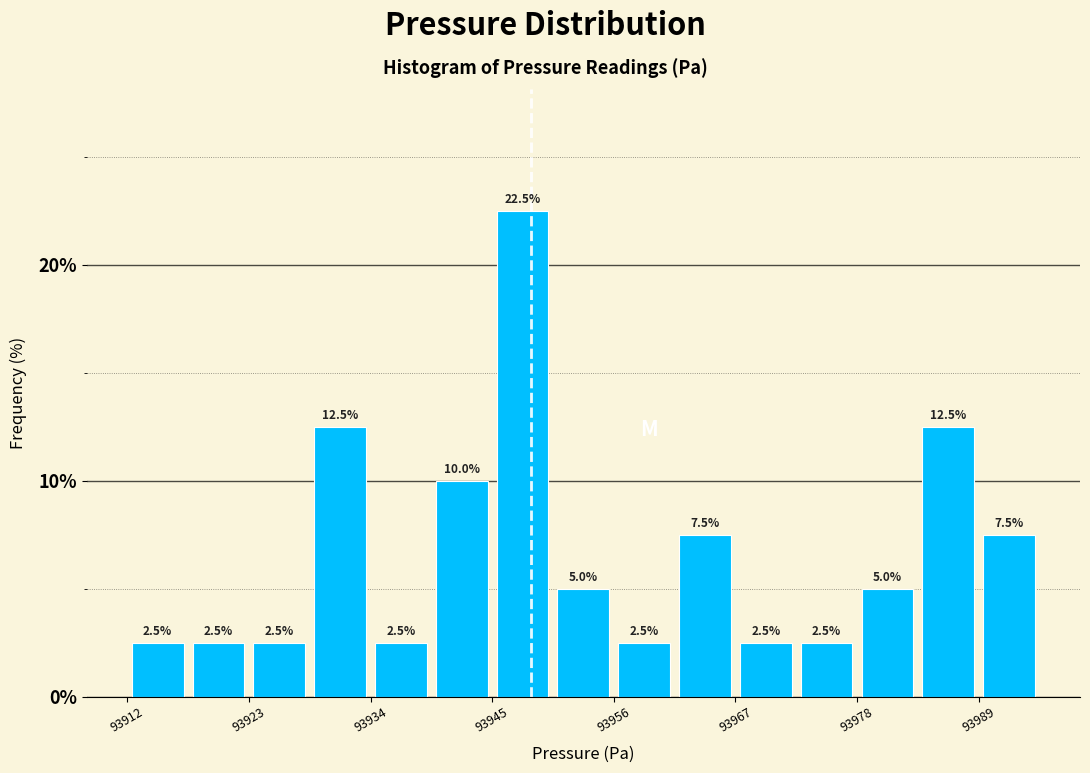

Read against the x-axis, roughly where is the centre of the tallest bar?

93948